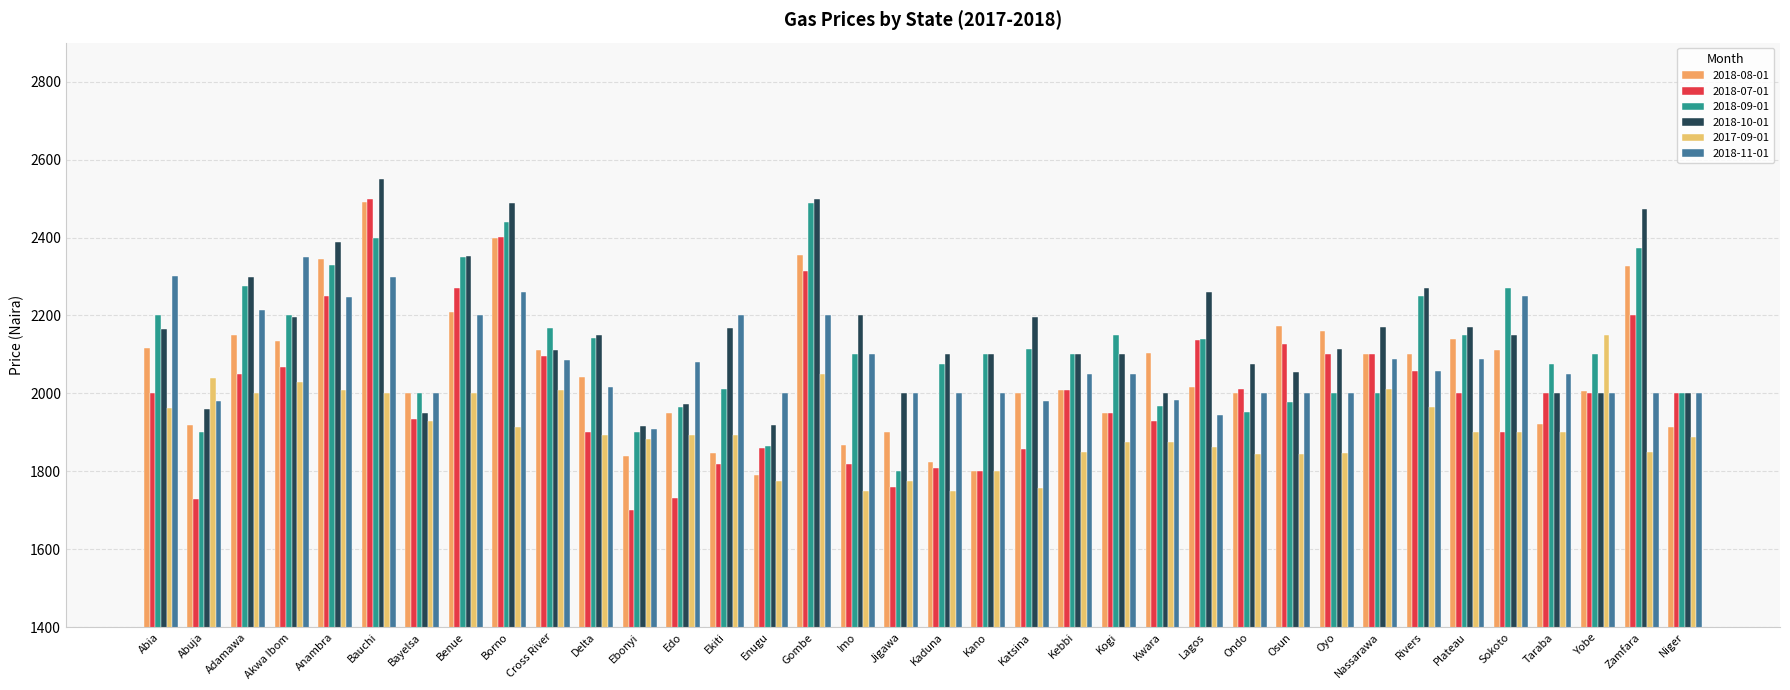

What is the difference between the maximum and minimum values in the 2018-08-01 series?

698.9